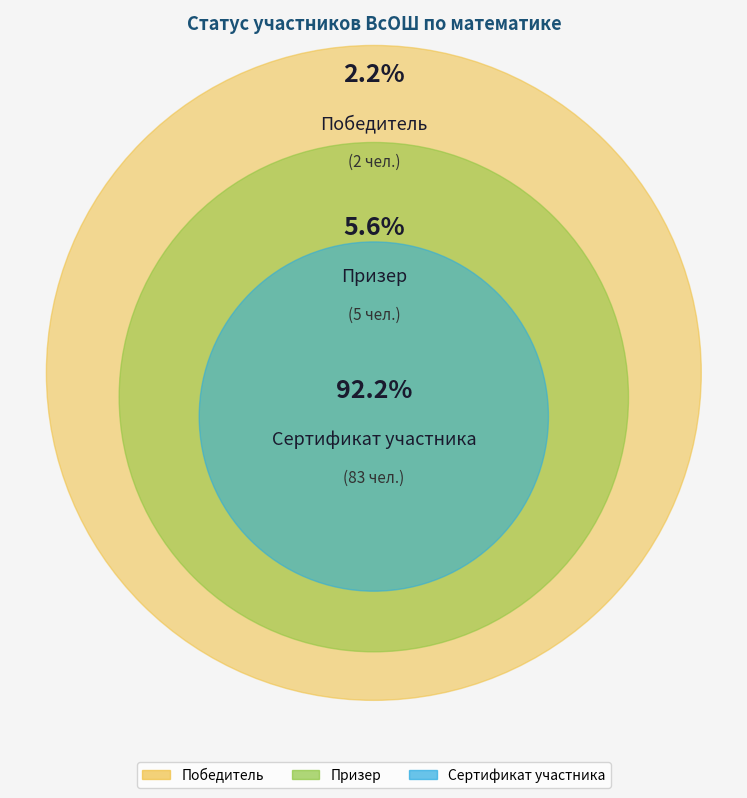

To the nearest percent, what percentage of the pie is Победитель?

2%